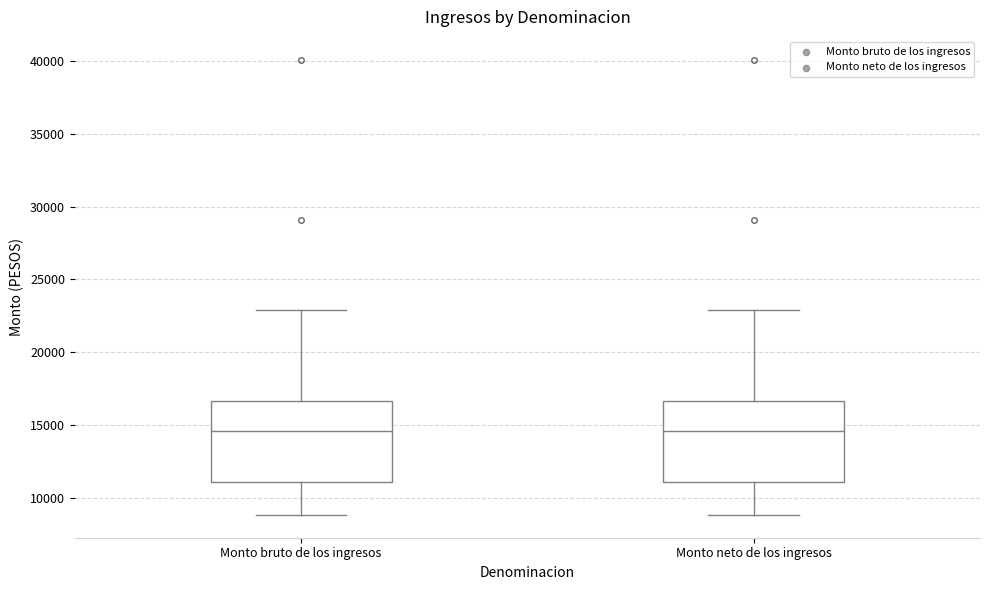

Reading left to right, transcribe this box plot: for each box, give where its median line is, the range the box spans, and where its two whiskers end, as read against the y-axis. The values are not printed on the chart, so give them approximately, as read against the axis.

Monto bruto de los ingresos: median 14500, box 11000 to 16500, whiskers 9000 to 23000
Monto neto de los ingresos: median 14500, box 11000 to 16500, whiskers 9000 to 23000